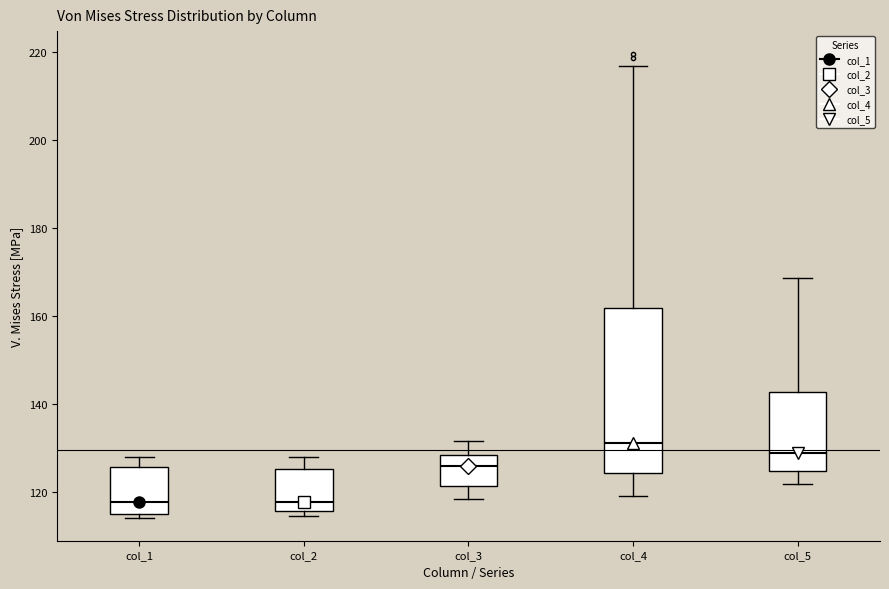

Reading left to right, transcribe this box plot: for each box, give where its median line is, the range the box spans, and where its two whiskers end, as read against the y-axis. The values are not printed on the chart, so give them approximately, as read against the axis.

col_1: median 118, box 116 to 126, whiskers 114 to 128
col_2: median 118, box 116 to 126, whiskers 114 to 128
col_3: median 126, box 122 to 128, whiskers 118 to 132
col_4: median 132, box 124 to 162, whiskers 120 to 216
col_5: median 128, box 124 to 142, whiskers 122 to 168